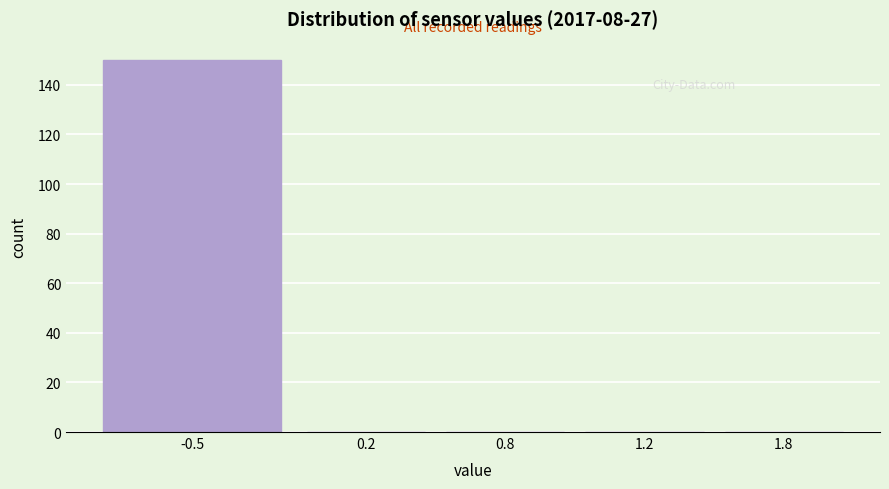

Reading left to right, what are all the values shown in this chart?

-0.5=150	0.2=0	0.8=0	1.2=0	1.8=0